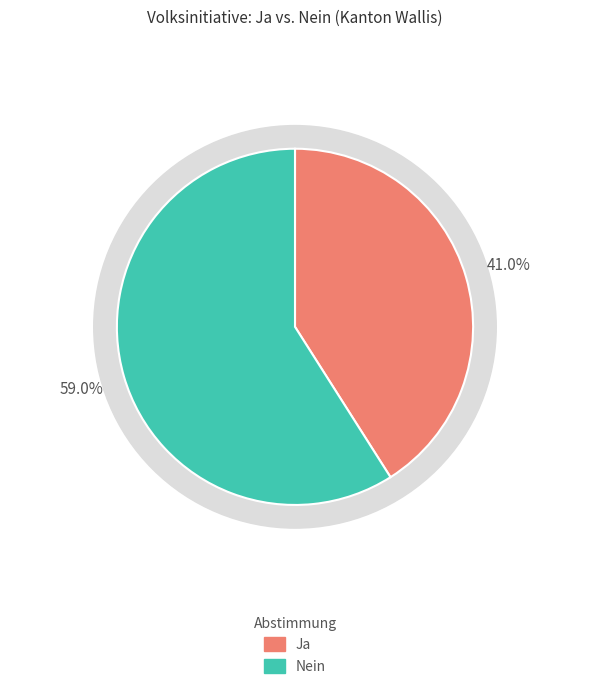

Combined, do Nein and Ja account for over 50%?

Yes